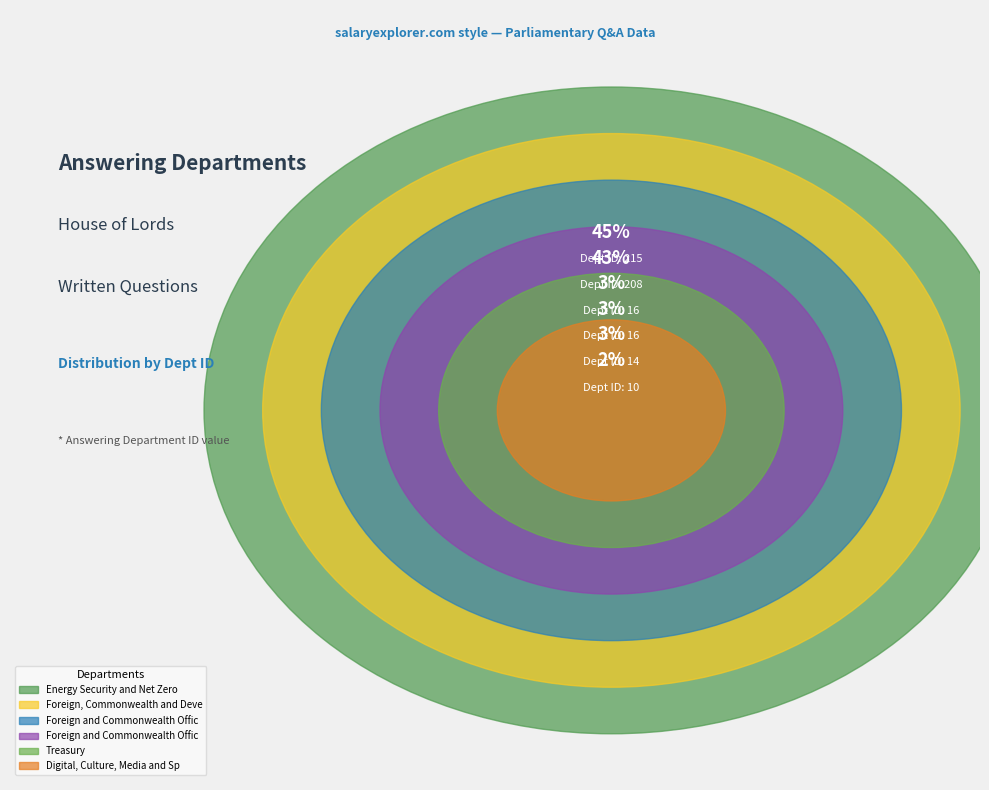

To the nearest percent, what percentage of the pie is Treasury?

3%